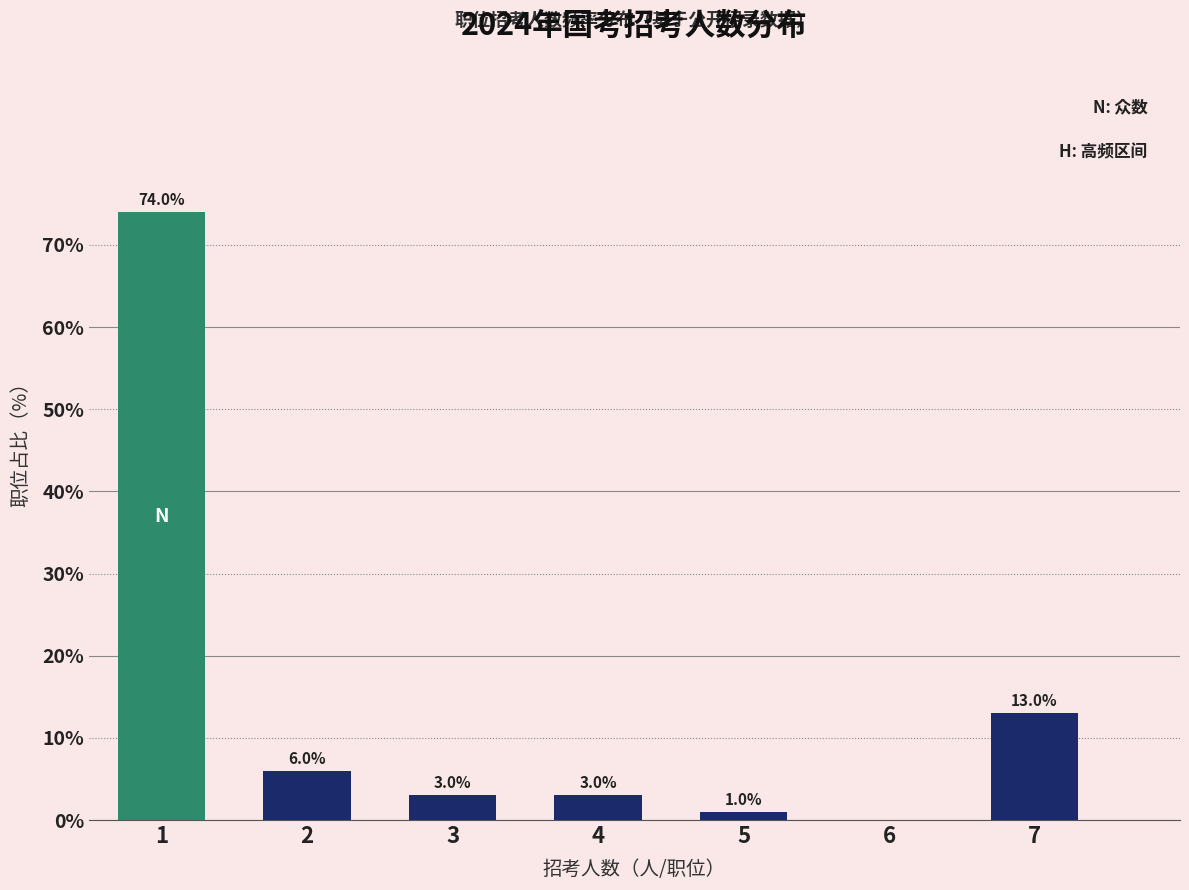

Reading left to right, list all the values displayed in this chart.

1=74	2=6	3=3	4=3	5=1	6=0	7=13